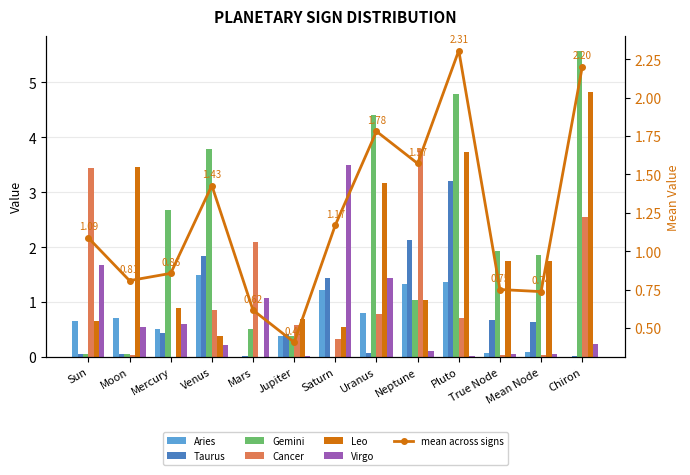

Where is Virgo nearest to the value 1?

Mars